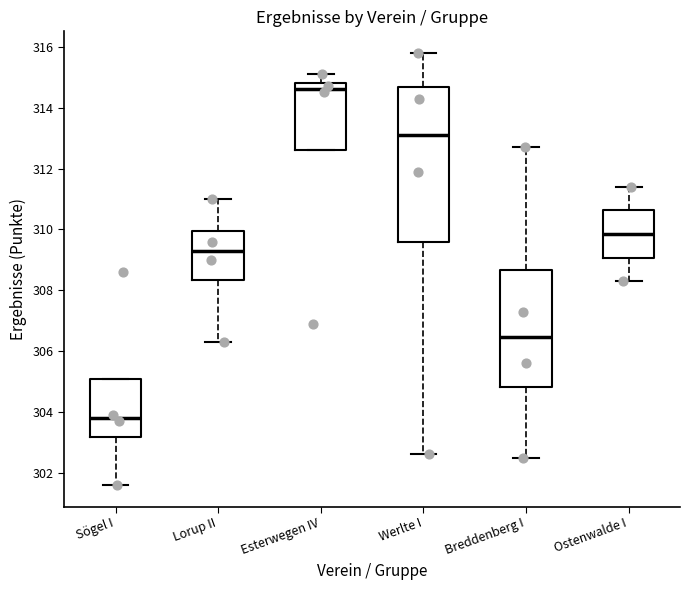

Where does the median line of the box for Ostenwalde I sit on the y-axis? The values are not printed on the chart, so give them approximately, as read against the axis.

309.8